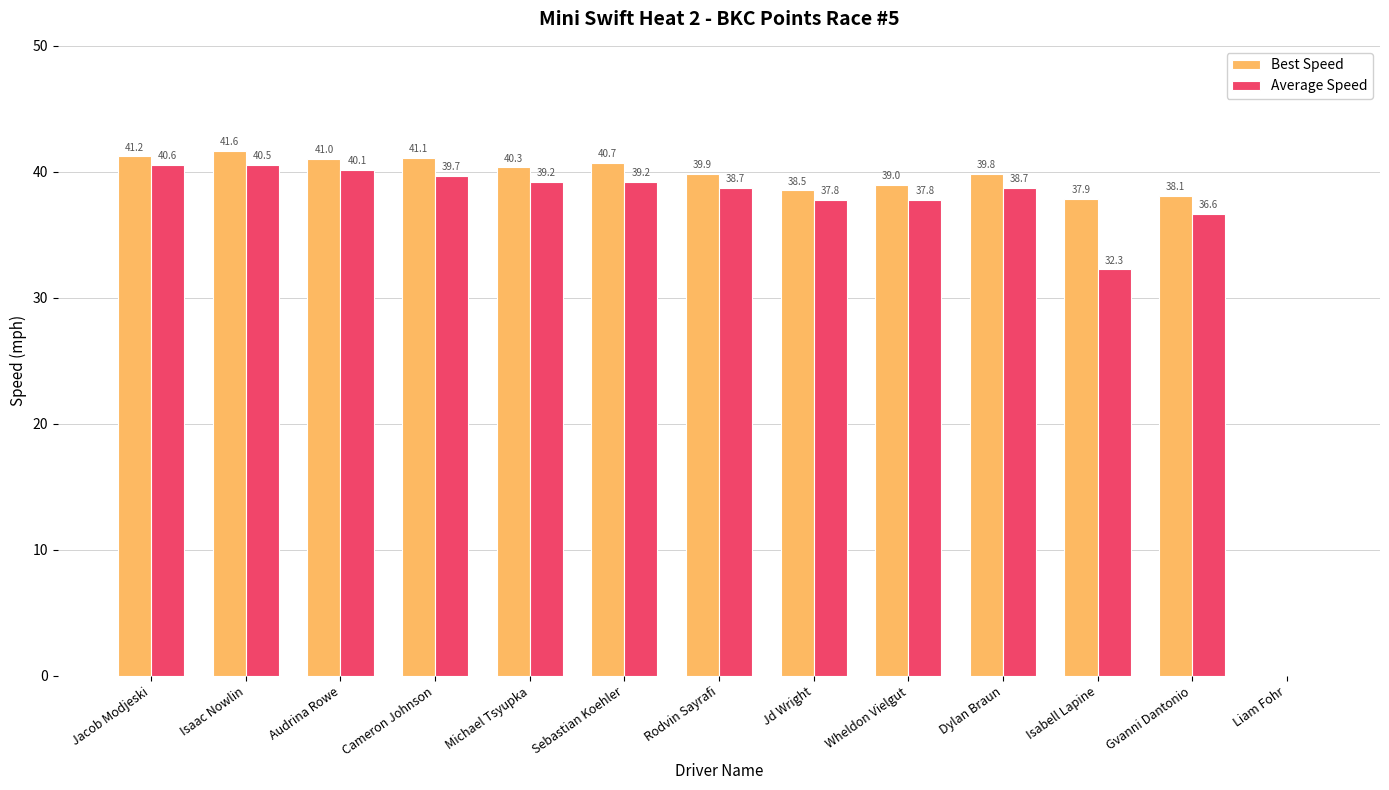

At which category is the sum across all series the highest?

Isaac Nowlin